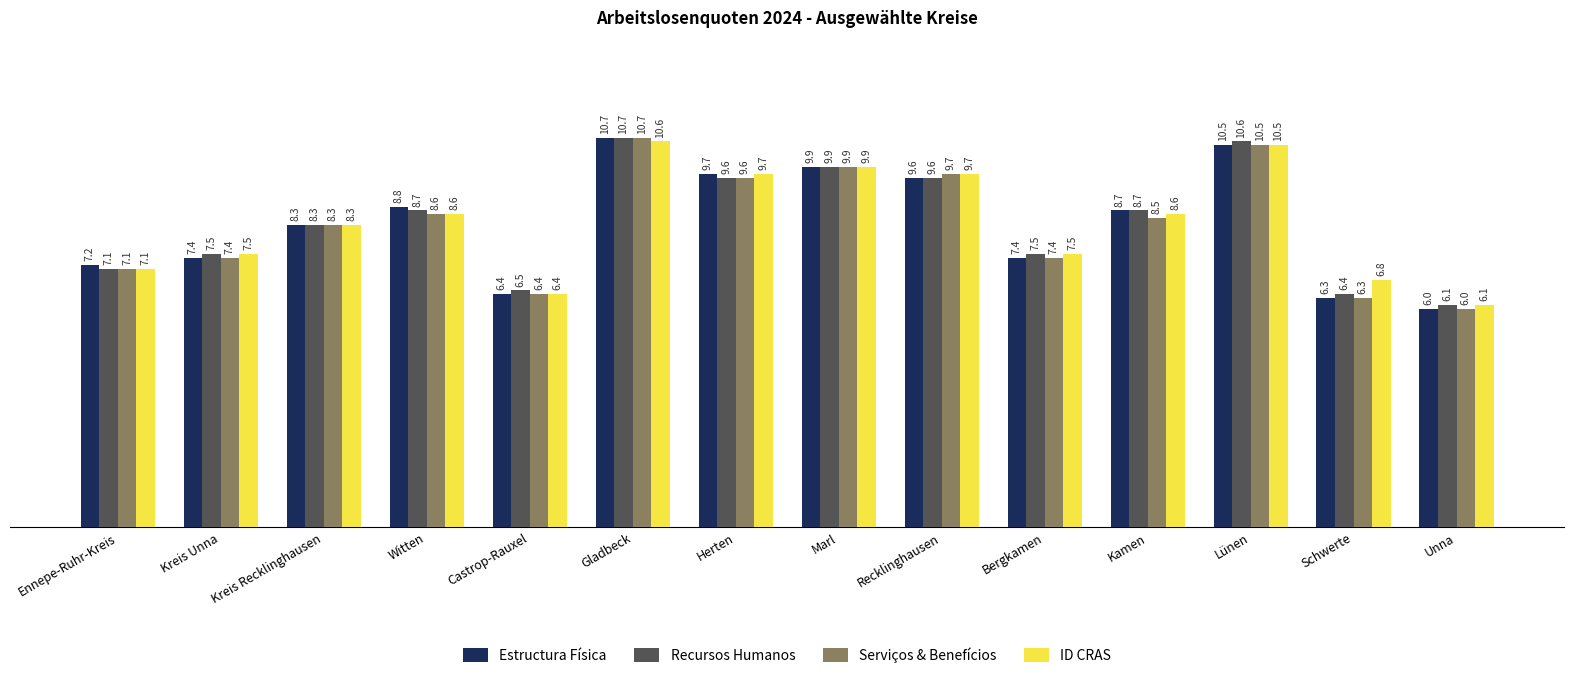

Which series has the largest total across all categories?

ID CRAS